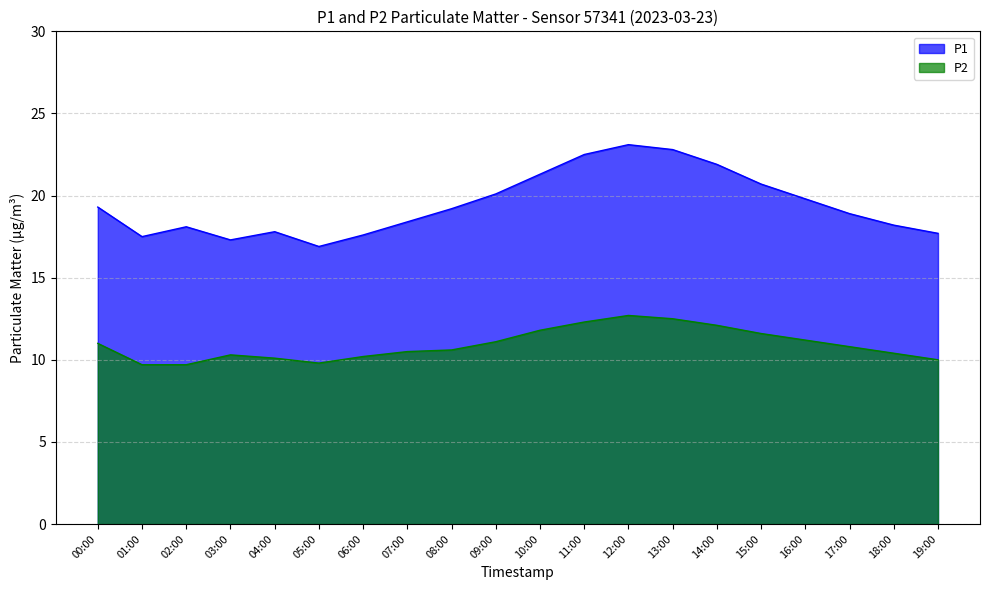

How many data points in P1 are above 19?

10